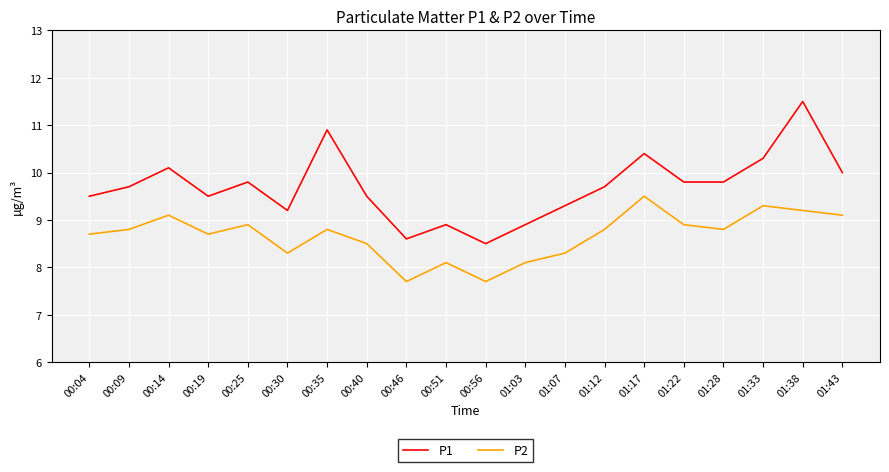

True or false: P1 has a value of 8.5 at 00:56.

True